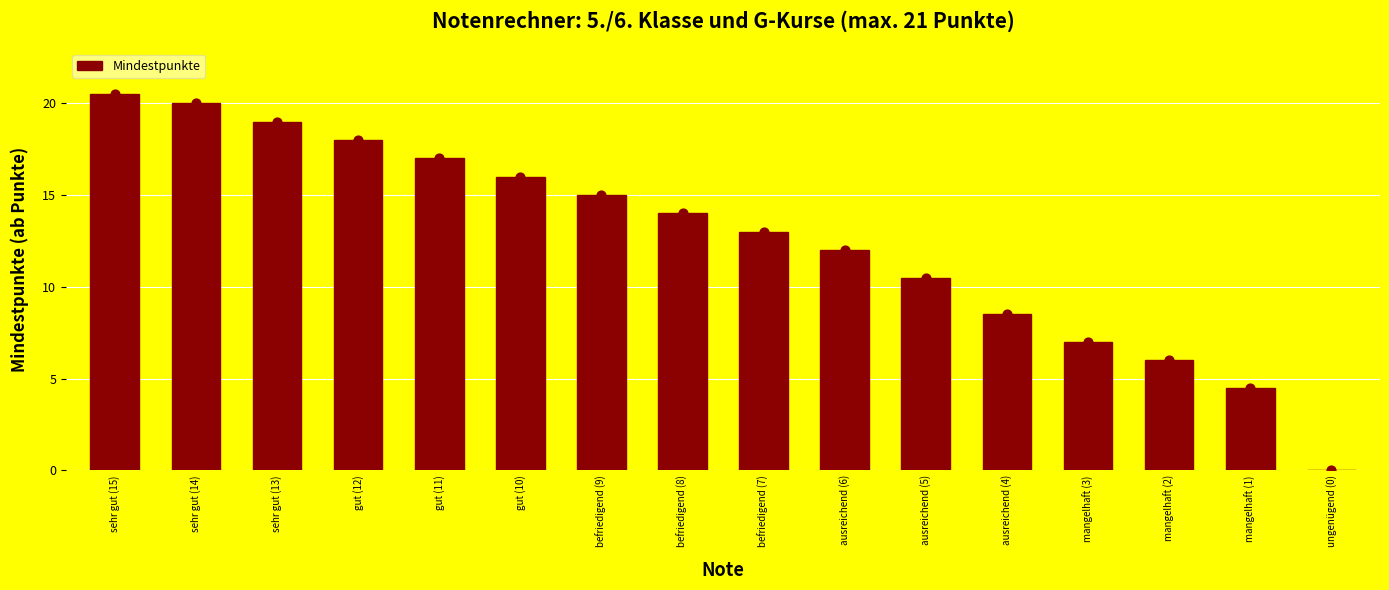

Approximately how many times larger is the value at gut (10) compared to ausreichend (5)?

1.5